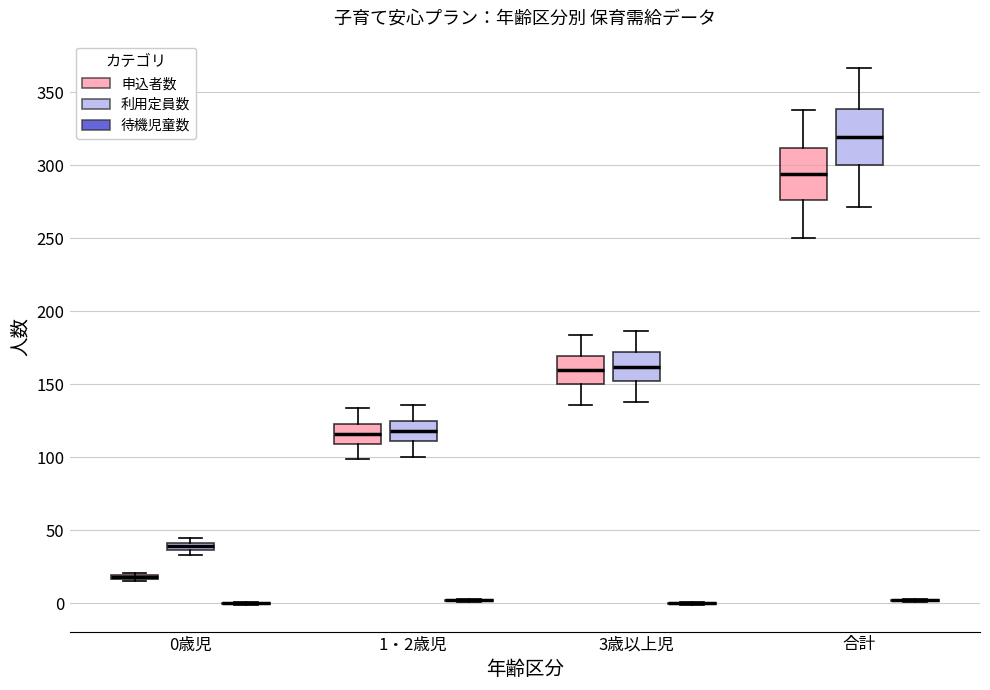

Where is the upper edge of the box for 0歳児 (利用定員数) on the y-axis? The values are not printed on the chart, so give them approximately, as read against the axis.

40